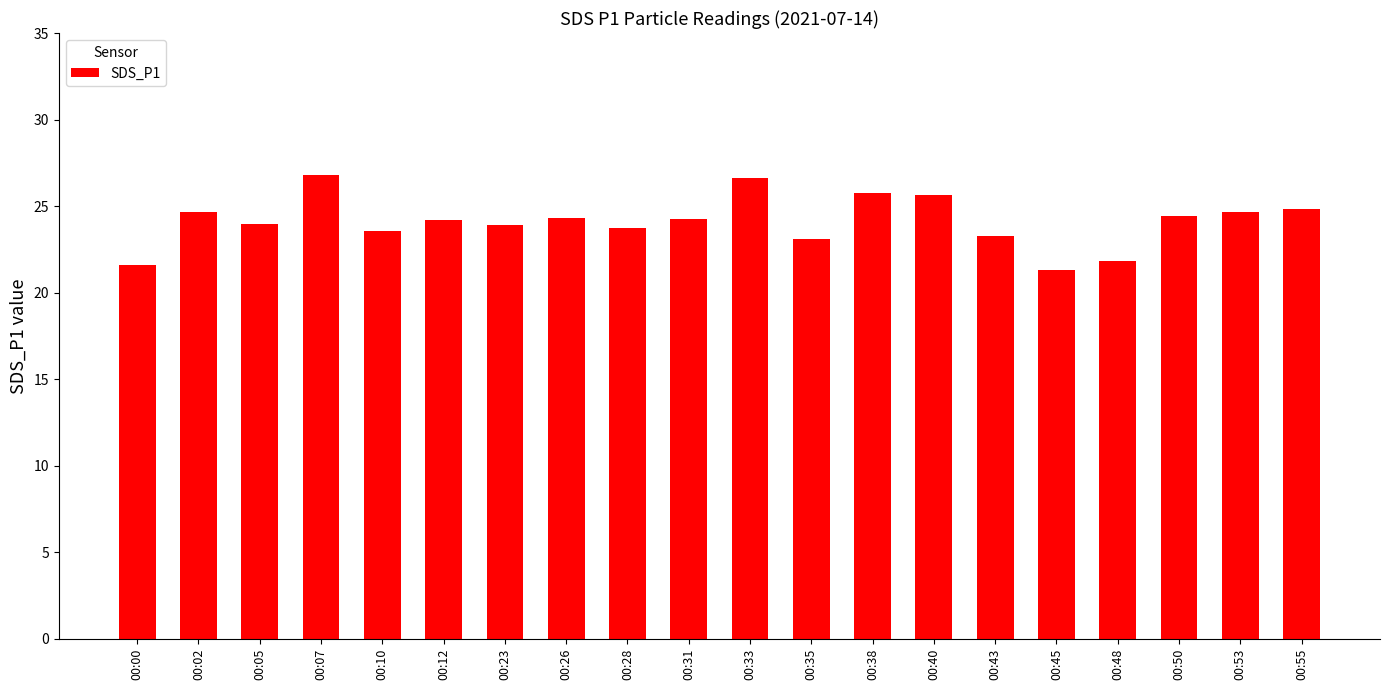

True or false: the data shows 24.4 at 00:50.

True